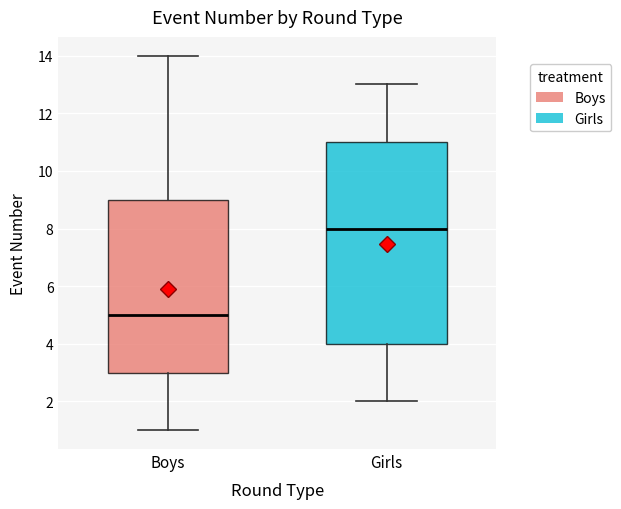

Reading left to right, read every box against the y-axis: the position of its median line, the range the box covers, and the ends of its whiskers. The values are not printed on the chart, so give them approximately, as read against the axis.

Boys: median 5, box 3 to 9, whiskers 1 to 14
Girls: median 8, box 4 to 11, whiskers 2 to 13